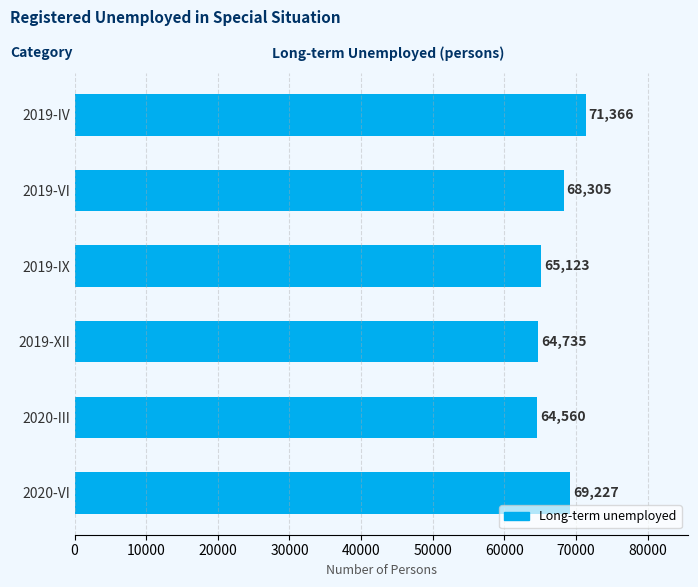

At which category does the chart reach its minimum across all series?

2020-III